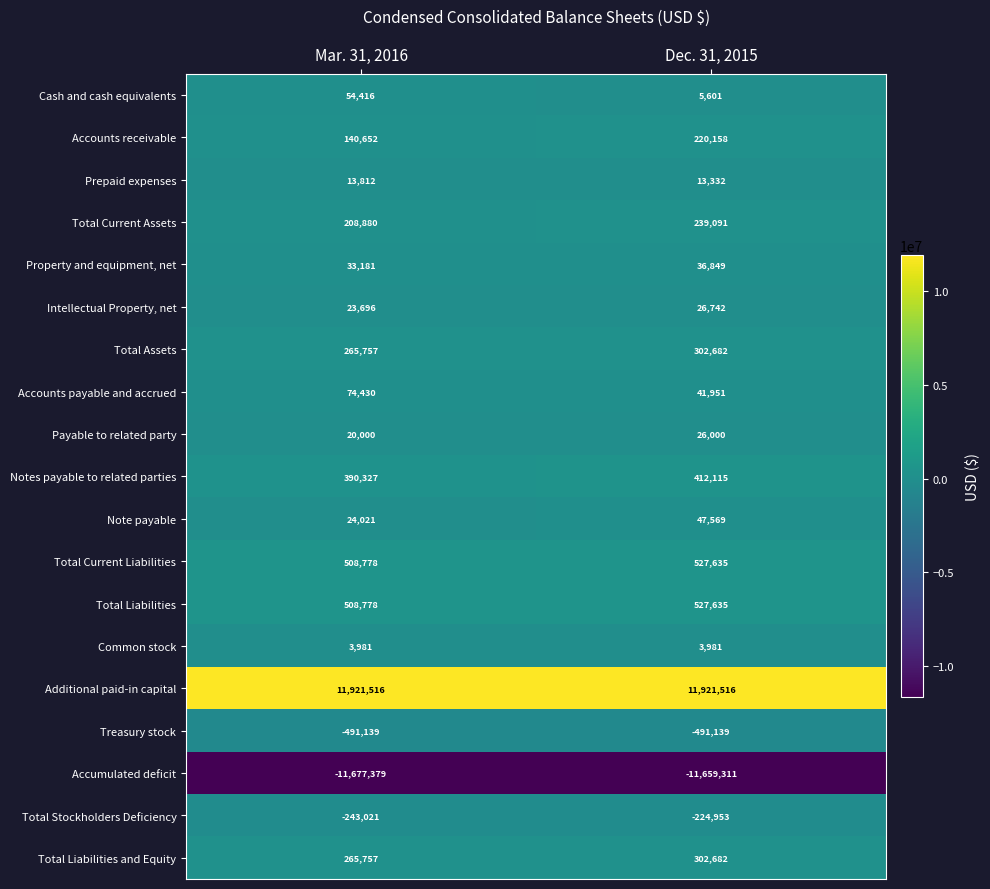

At which label does Total Stockholders Deficiency reach its peak?

Dec. 31, 2015